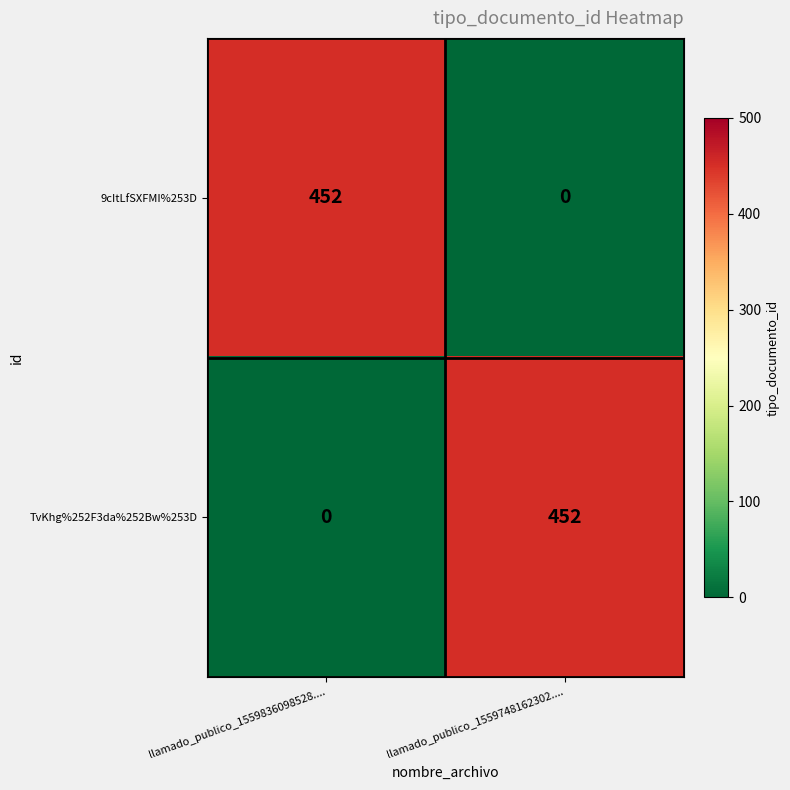

Reading left to right, transcribe all the data shown in this chart.

9cItLfSXFMI%253D: 452	0
TvKhg%252F3da%252Bw%253D: 0	452